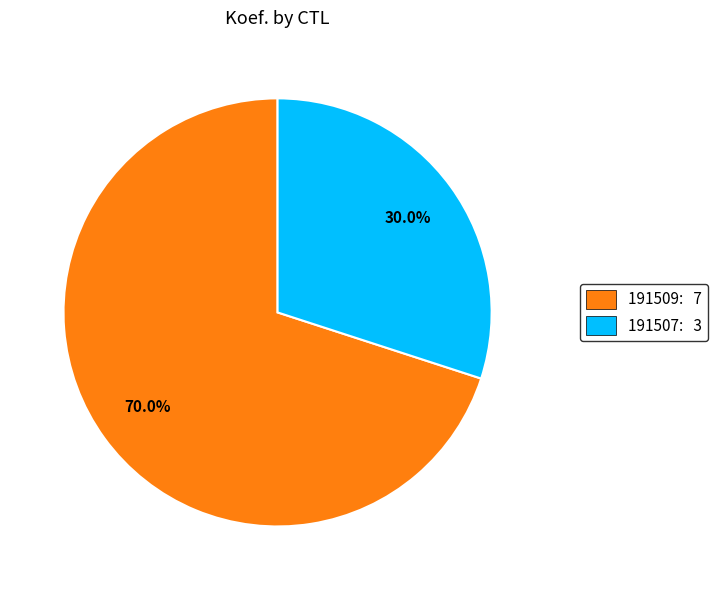

To the nearest percent, what percentage of the pie is 191507?

30%